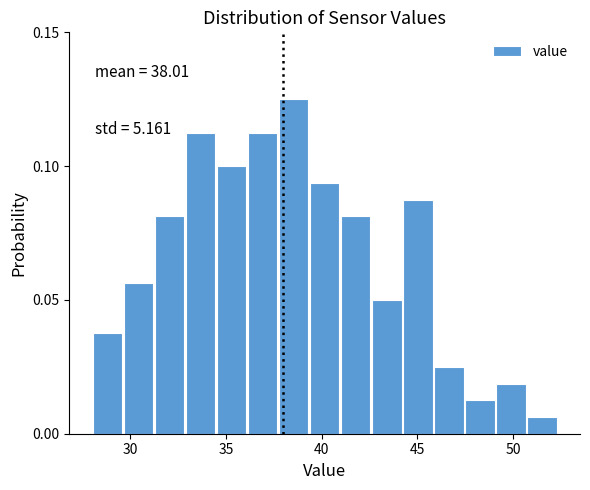

Around what value on the x-axis is the tallest bar? Give the approximate position of its centre, as read against the axis.

38.5